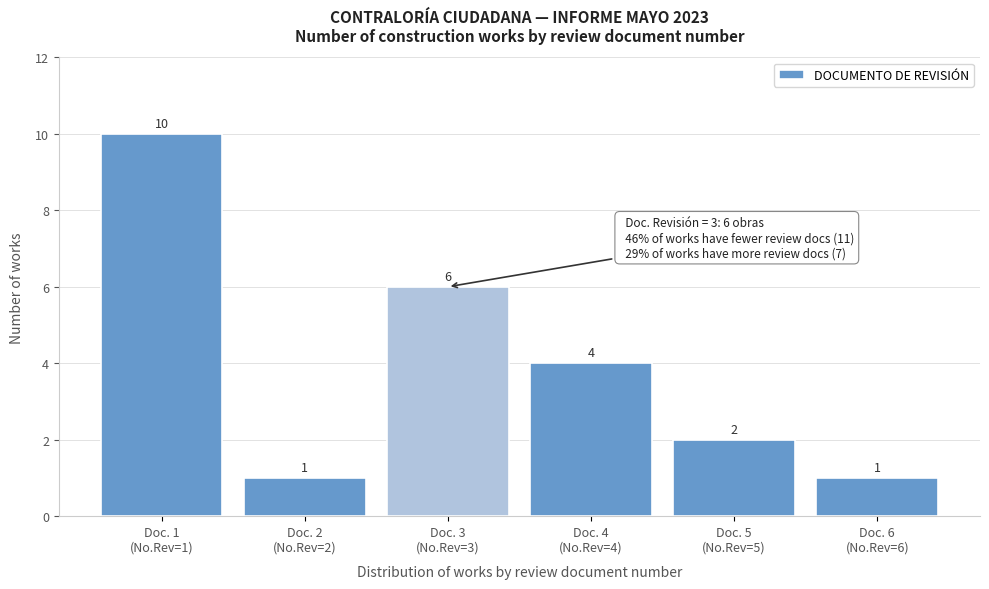

Reading left to right, extract all data points from this chart.

10	1	6	4	2	1